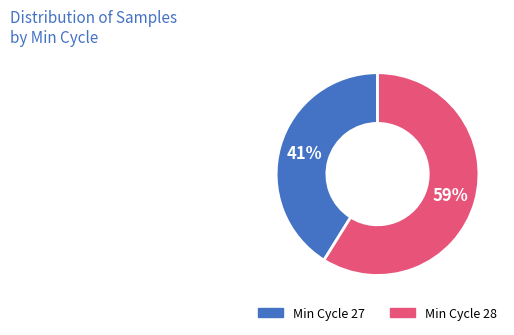

How many segments does this pie chart have?

2